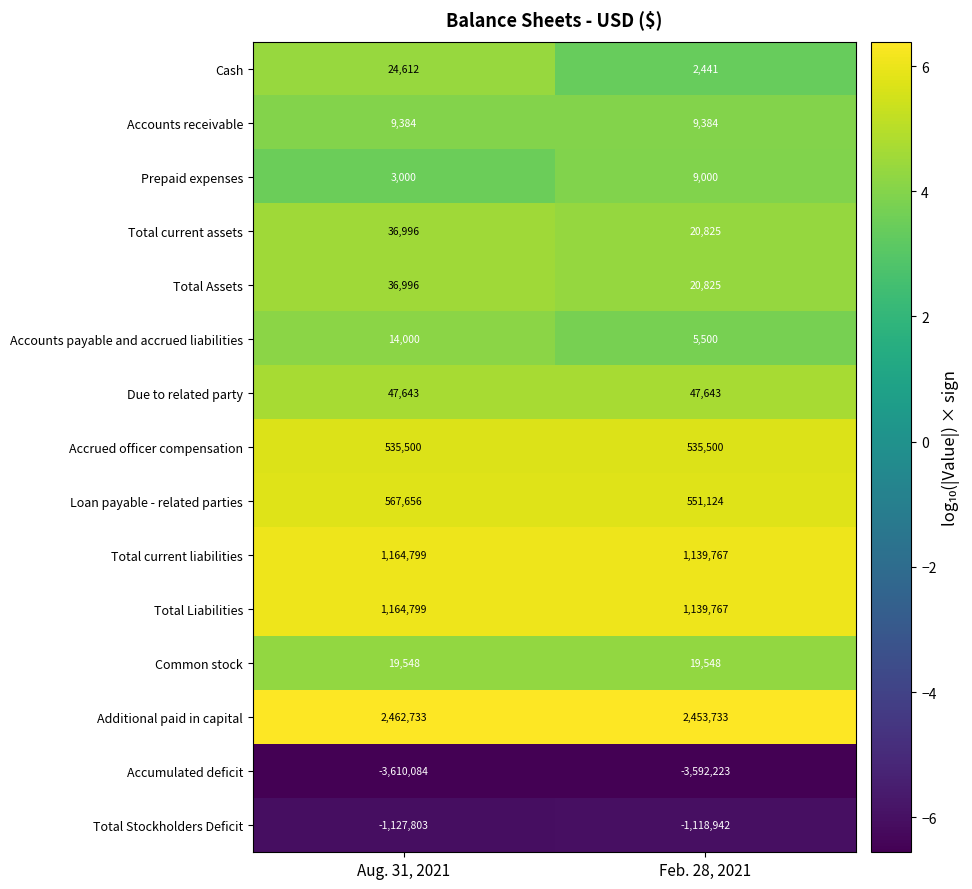

Reading left to right, list all the values displayed in this chart.

Cash: Aug. 31, 2021=24612	Feb. 28, 2021=2441
Accounts receivable: Aug. 31, 2021=9384	Feb. 28, 2021=9384
Prepaid expenses: Aug. 31, 2021=3000	Feb. 28, 2021=9000
Total current assets: Aug. 31, 2021=36996	Feb. 28, 2021=20825
Total Assets: Aug. 31, 2021=36996	Feb. 28, 2021=20825
Accounts payable and accrued liabilities: Aug. 31, 2021=14000	Feb. 28, 2021=5500
Due to related party: Aug. 31, 2021=47643	Feb. 28, 2021=47643
Accrued officer compensation: Aug. 31, 2021=535500	Feb. 28, 2021=535500
Loan payable - related parties: Aug. 31, 2021=567656	Feb. 28, 2021=551124
Total current liabilities: Aug. 31, 2021=1164799	Feb. 28, 2021=1139767
Total Liabilities: Aug. 31, 2021=1164799	Feb. 28, 2021=1139767
Common stock: Aug. 31, 2021=19548	Feb. 28, 2021=19548
Additional paid in capital: Aug. 31, 2021=2462733	Feb. 28, 2021=2453733
Accumulated deficit: Aug. 31, 2021=-3610084	Feb. 28, 2021=-3592223
Total Stockholders Deficit: Aug. 31, 2021=-1127803	Feb. 28, 2021=-1118942